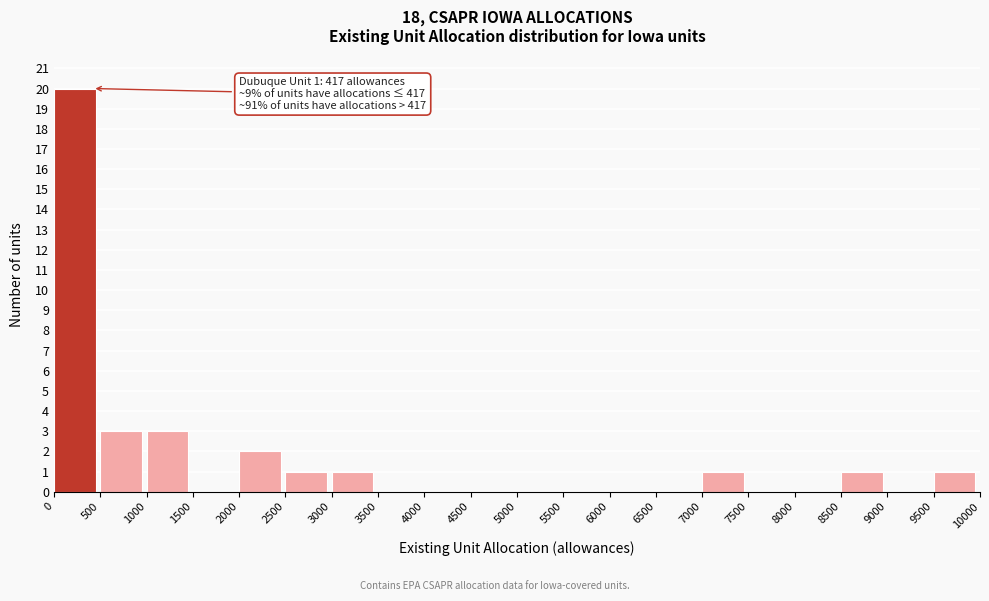

Over which range of the x-axis is the bar tallest?

0 to 500